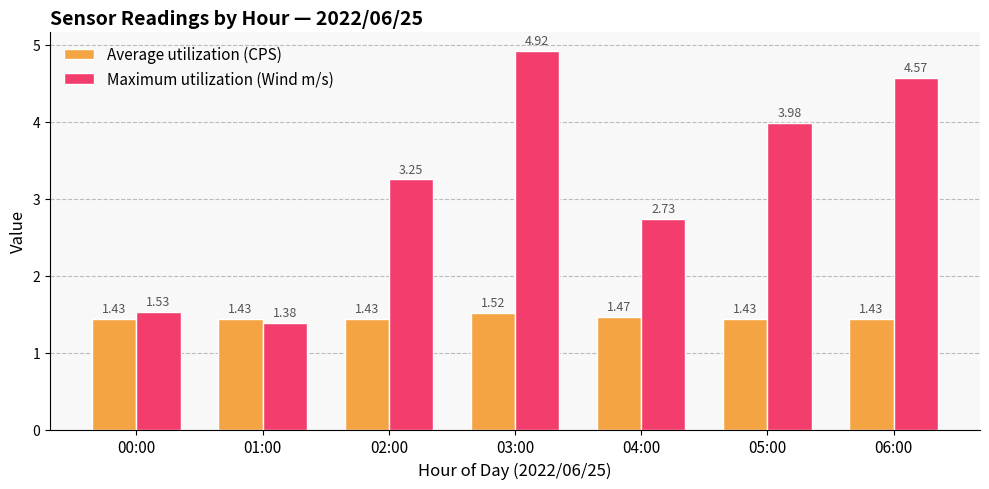

What is the total value across all series at 02:00?

4.7